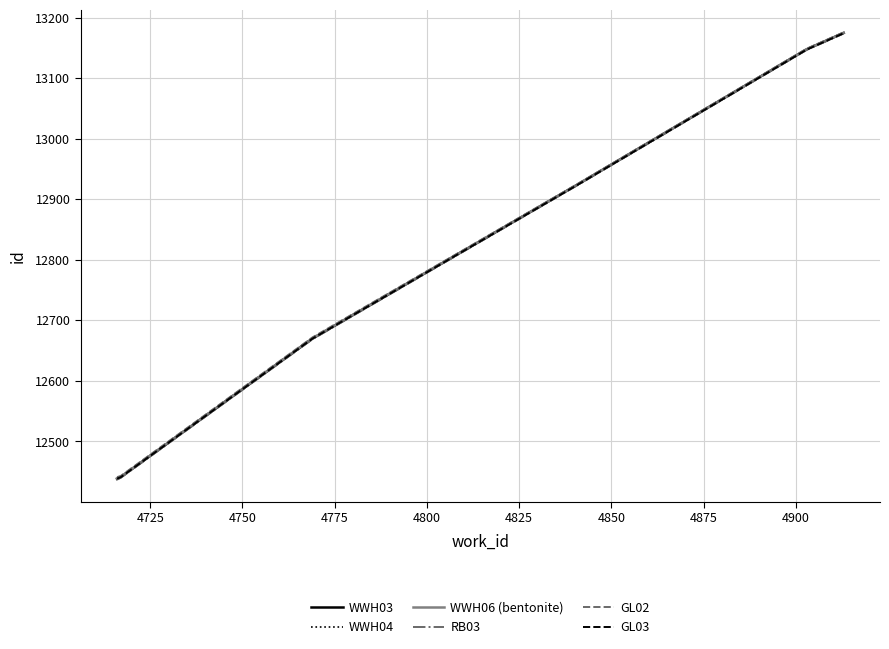

What is the maximum value shown in the chart?

13176.0